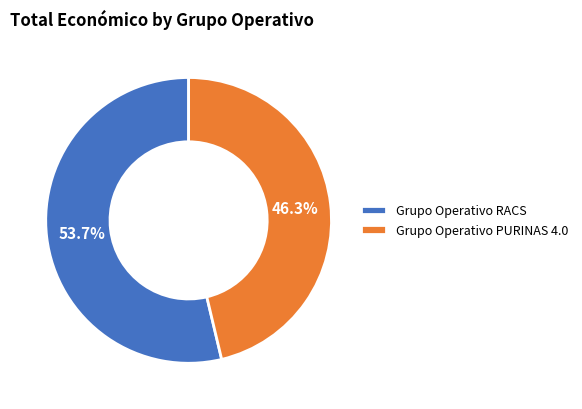

Approximately how many times larger is the value at Grupo Operativo PURINAS 4.0 compared to Grupo Operativo RACS?

0.9